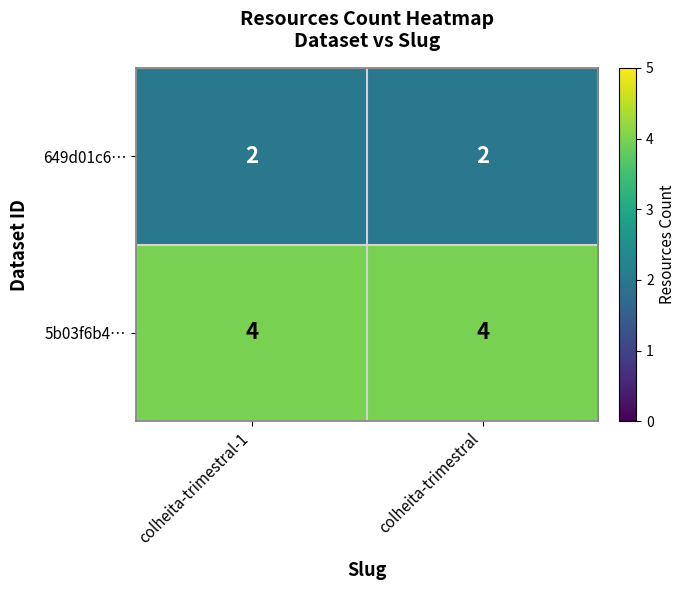

The value of 649d01c6… at colheita-trimestral is 2. True or false?

True